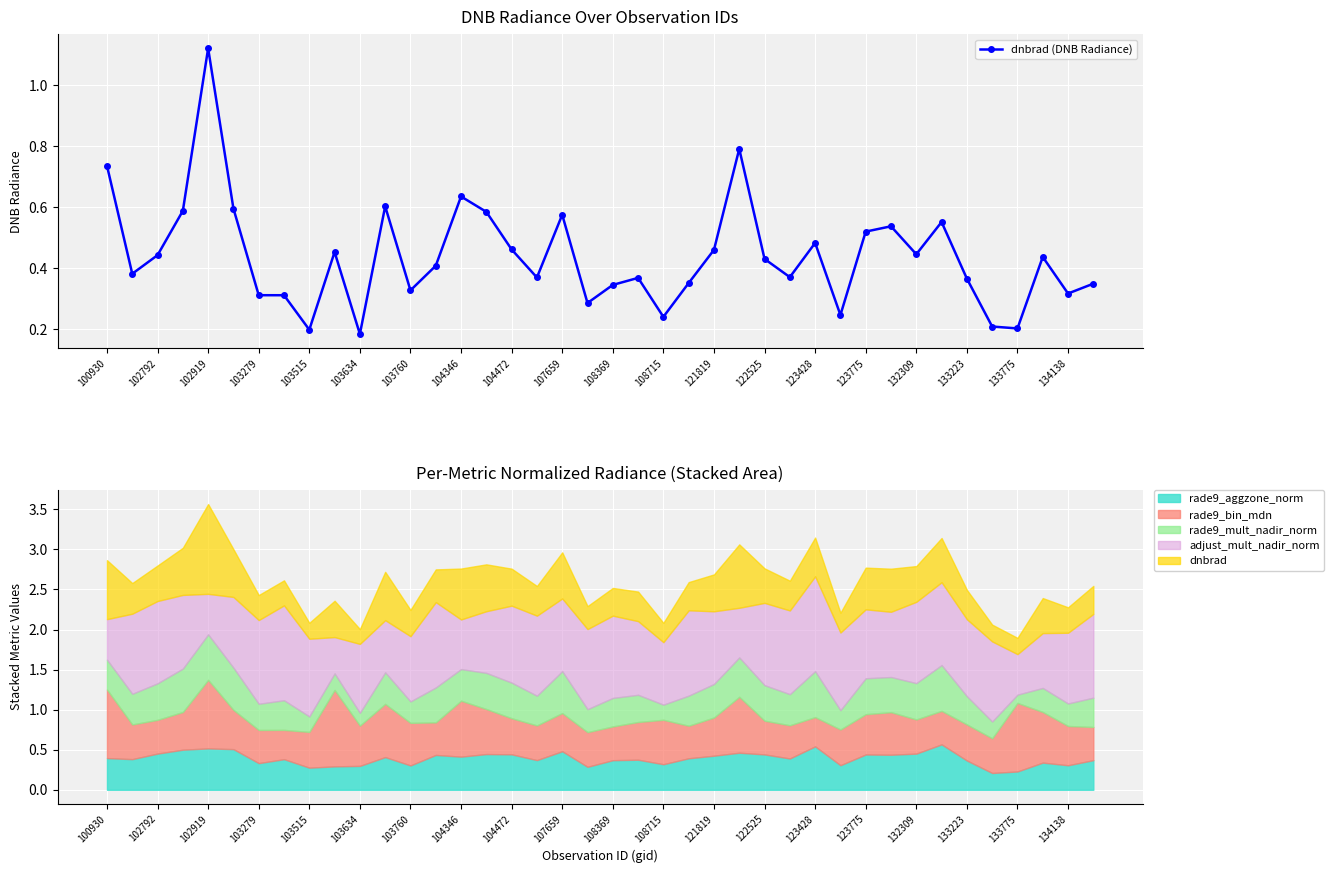

Is it true that the value at 27 is 0.4?

True